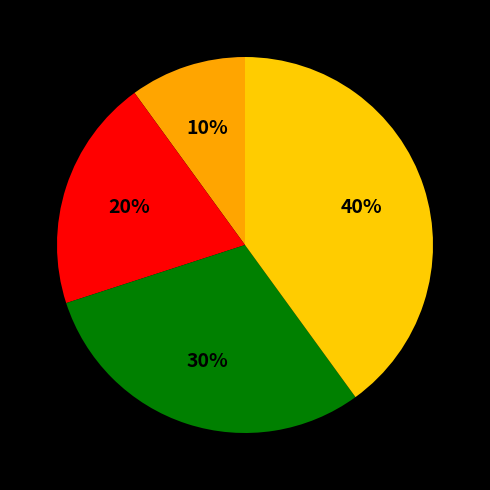

How many slices are in this pie chart?

4